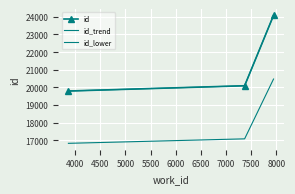

What is the greatest value displayed?

24084.0